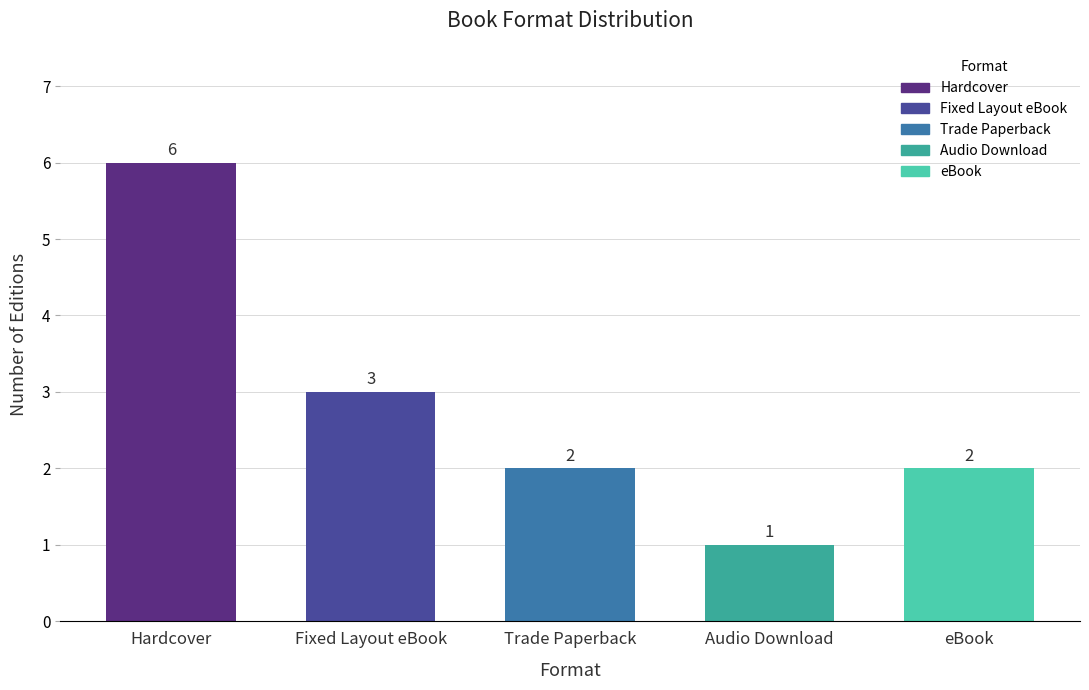

What is the label of the 5th bar from the left?

eBook